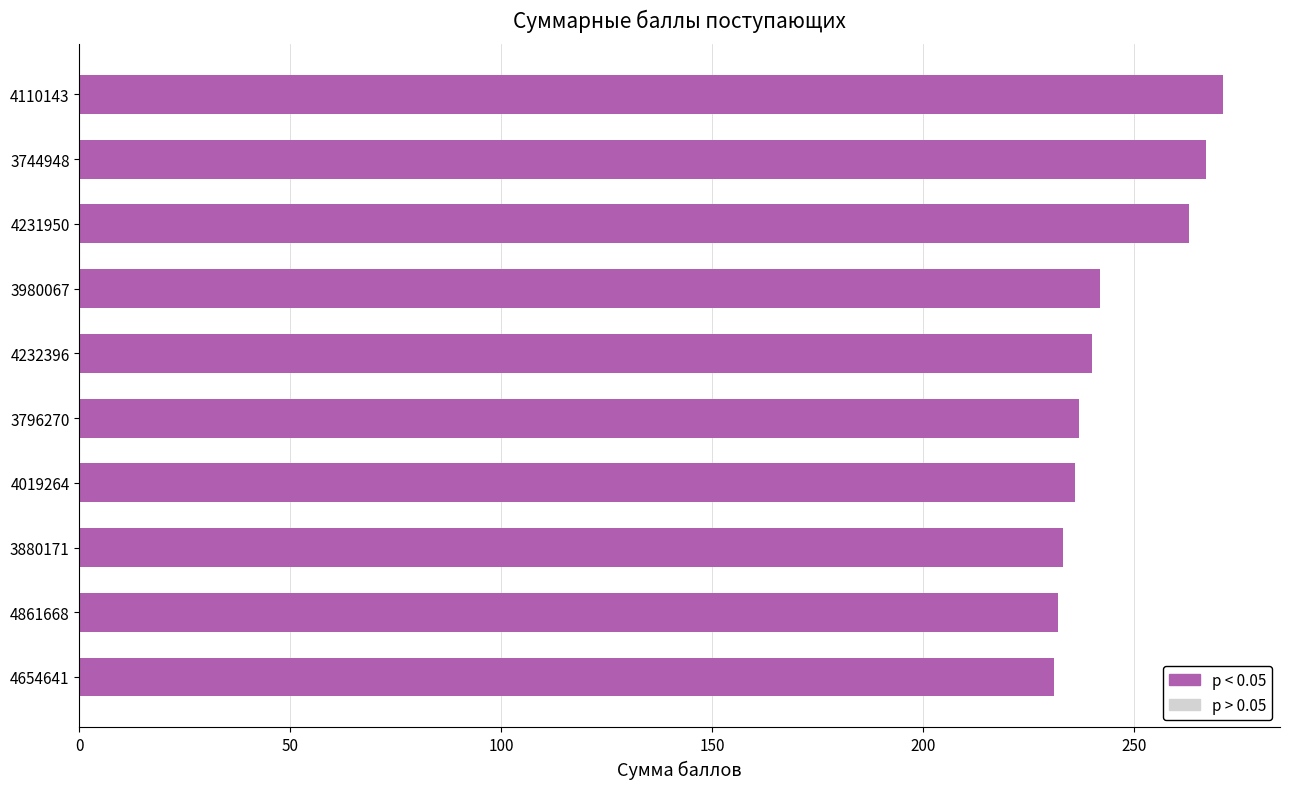

Between 4232396 and 4231950, which is larger?

4231950